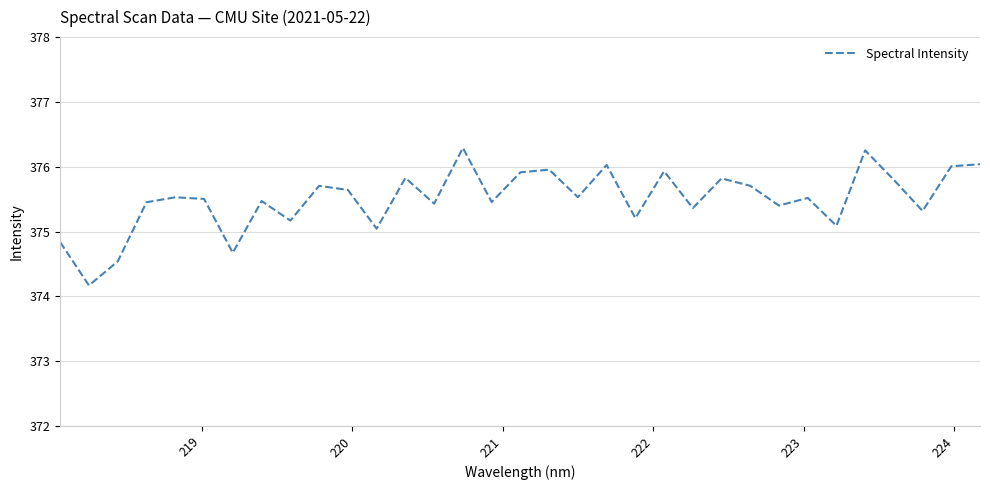

What is the smallest value displayed?

374.2